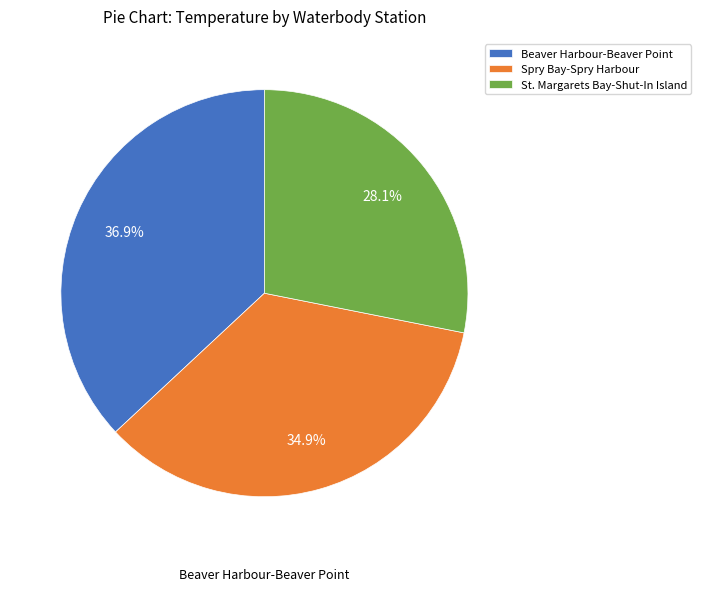

What percentage do Spry Bay-Spry Harbour and St. Margarets Bay-Shut-In Island together represent?

63.1%